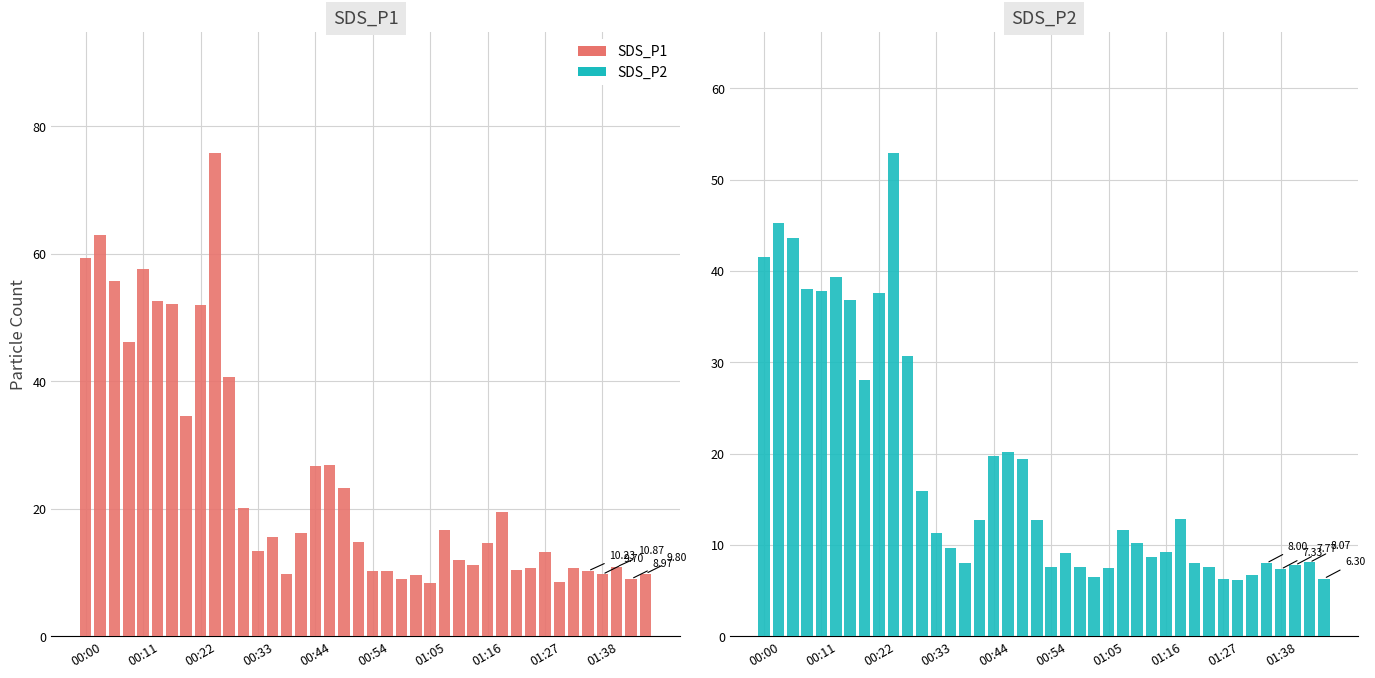

How many series are shown in this chart?

2